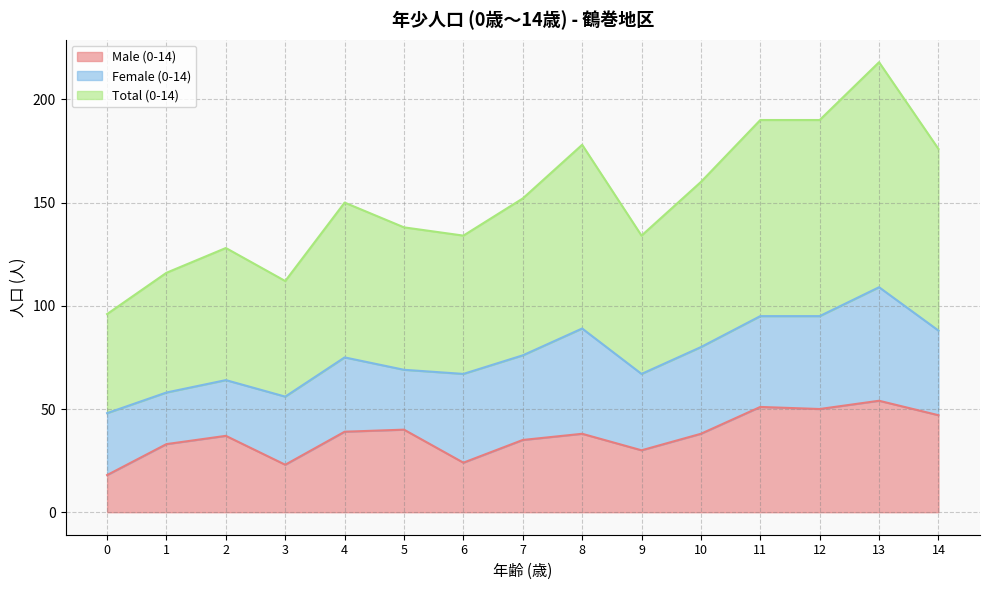

True or false: Total (0-14) has a value of 75 at 4.

True